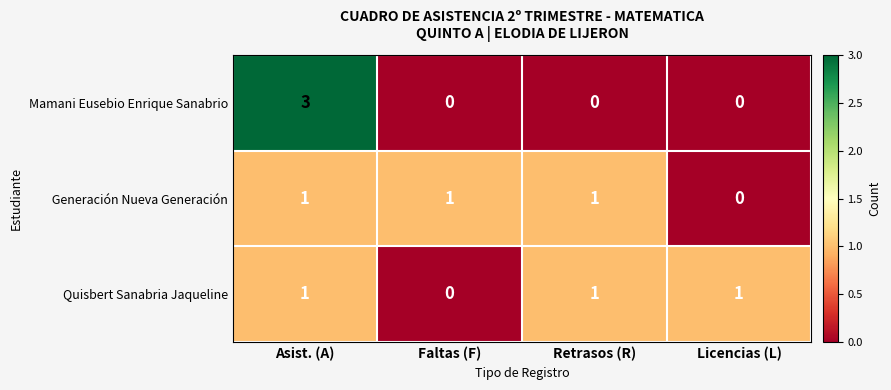

The value of Mamani Eusebio Enrique Sanabrio at Faltas (F) is -1. True or false?

False